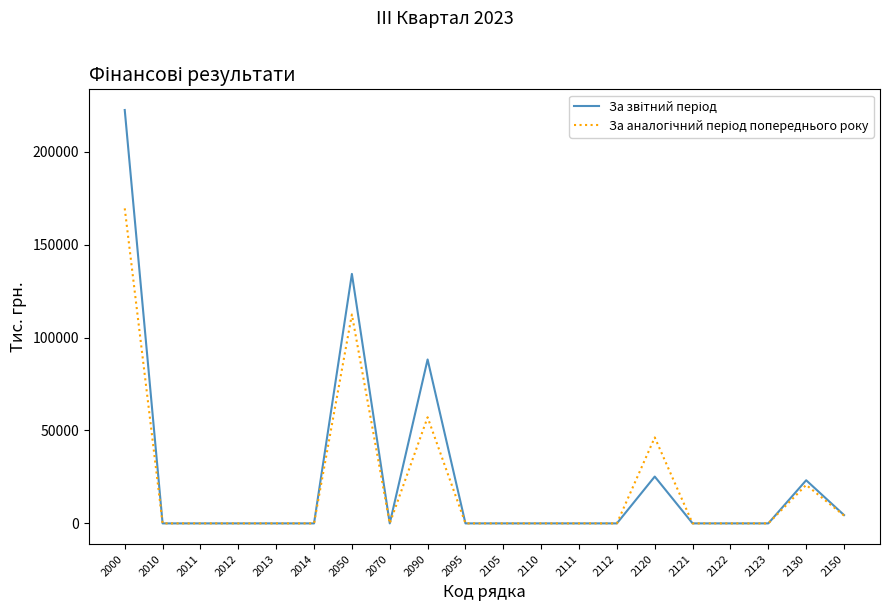

At which category is the sum across all series the highest?

2000